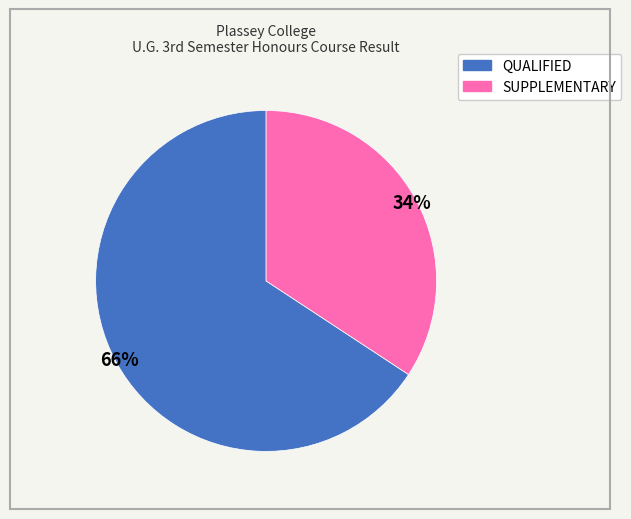

True or false: QUALIFIED accounts for 58% of the total.

False